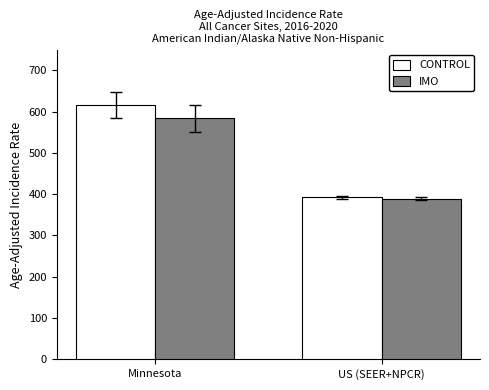

Rank the series by their average value, from highest to lowest.

CONTROL, IMO